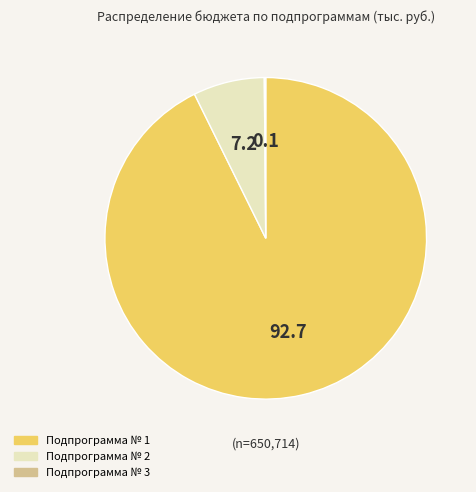

Which slice is the largest?

Подпрограмма № 1